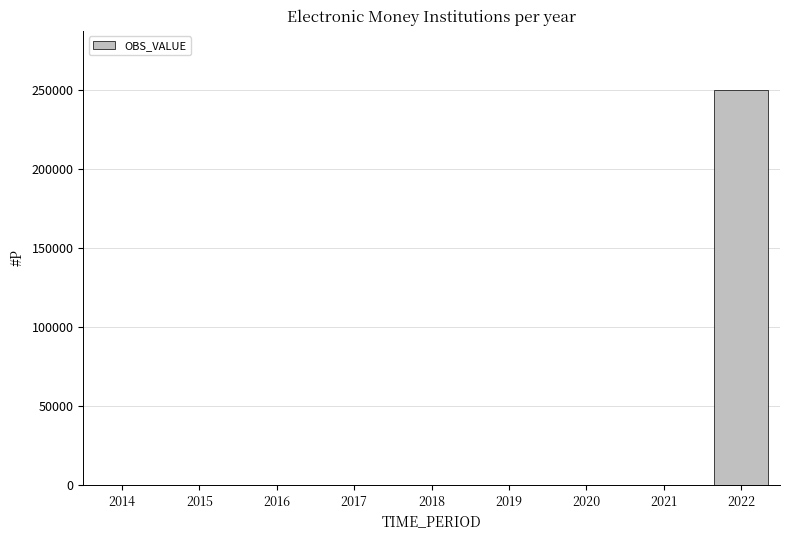

Are the bars horizontal?

No